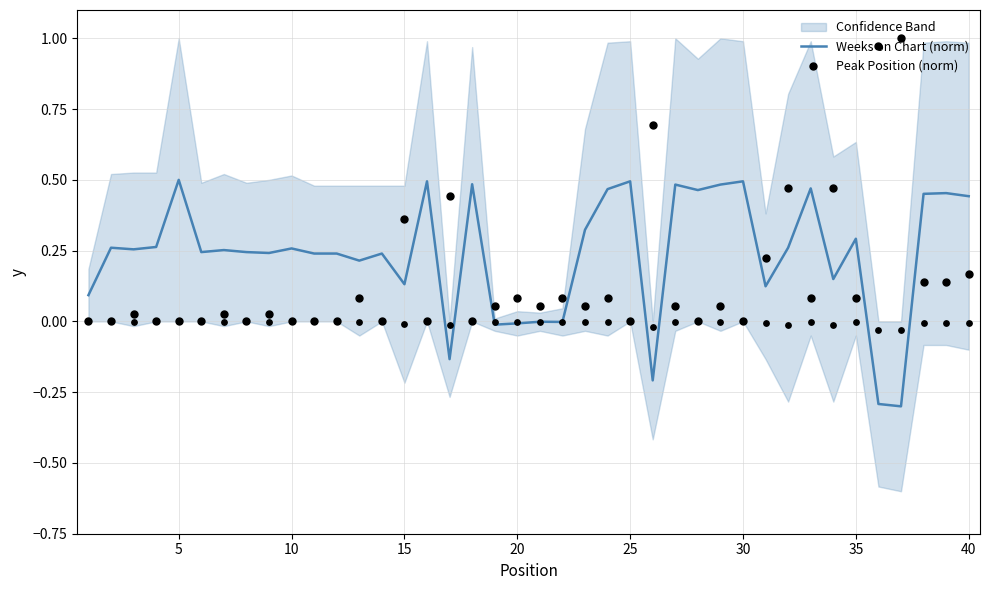

True or false: Weeks on Chart (norm) has a value of 0.4 at 35.

False